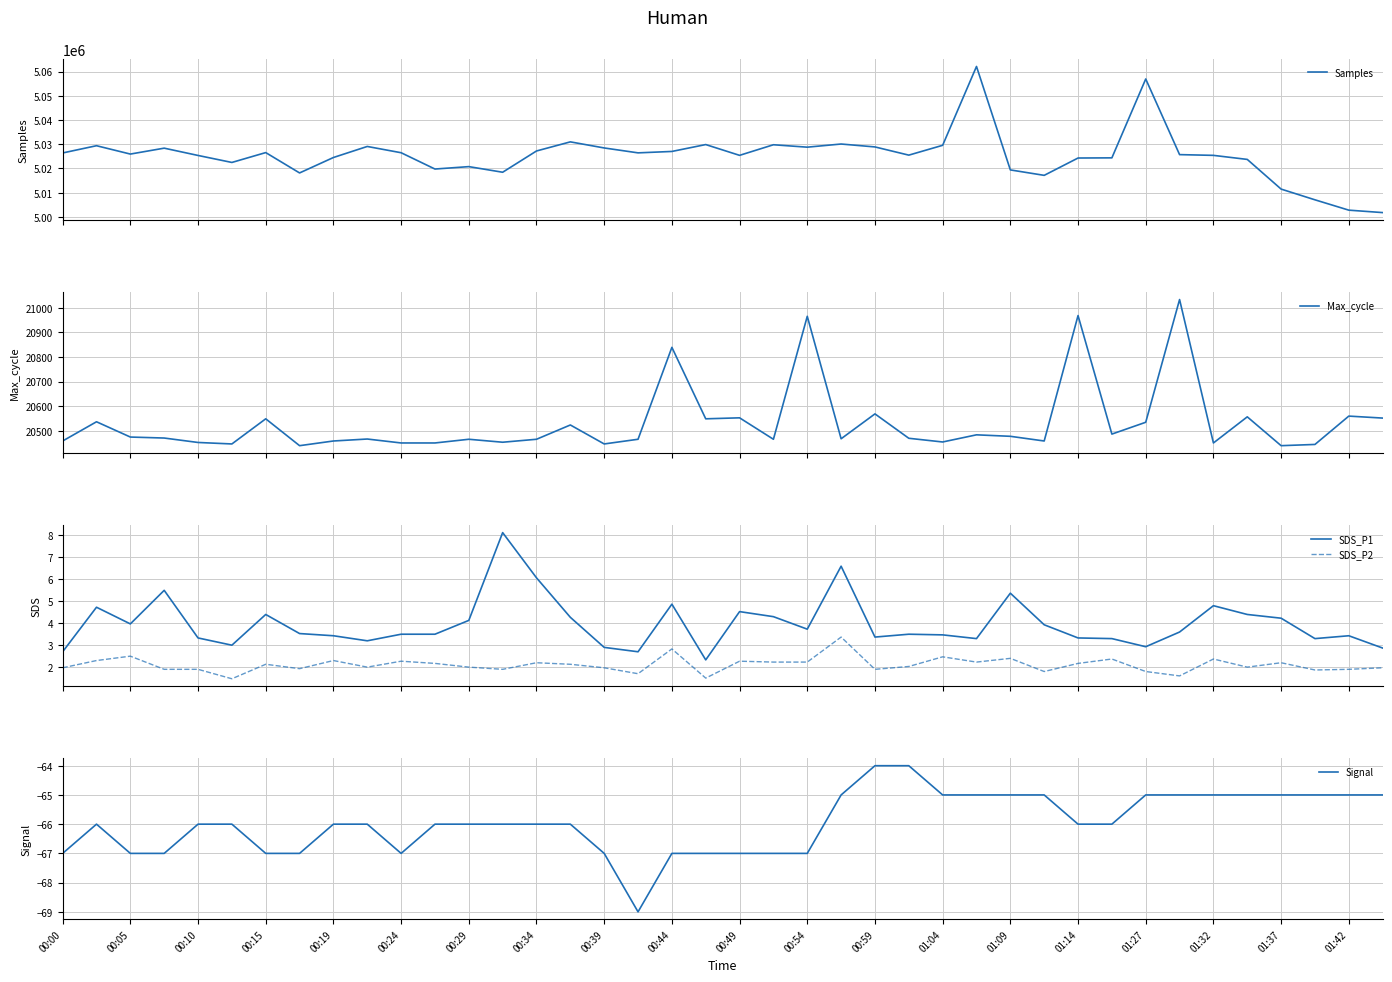

What is the minimum value for Samples?

5001795